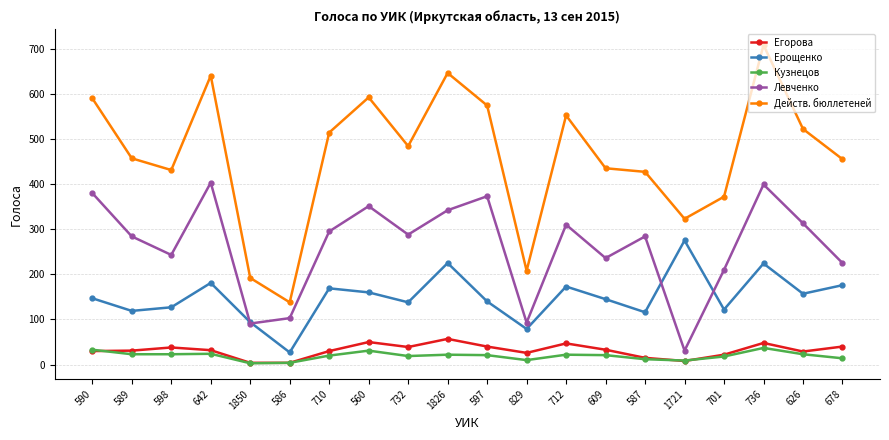

Between 1850 and 712, which series saw the biggest shift?

Действ. бюллетеней